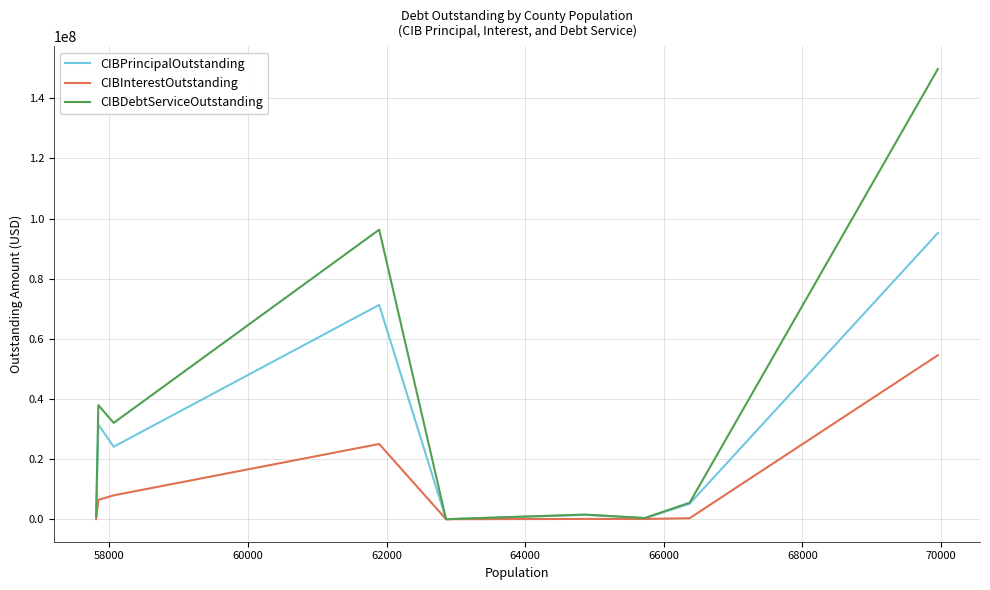

What is the highest value of the CIBPrincipalOutstanding series?

95190000.0